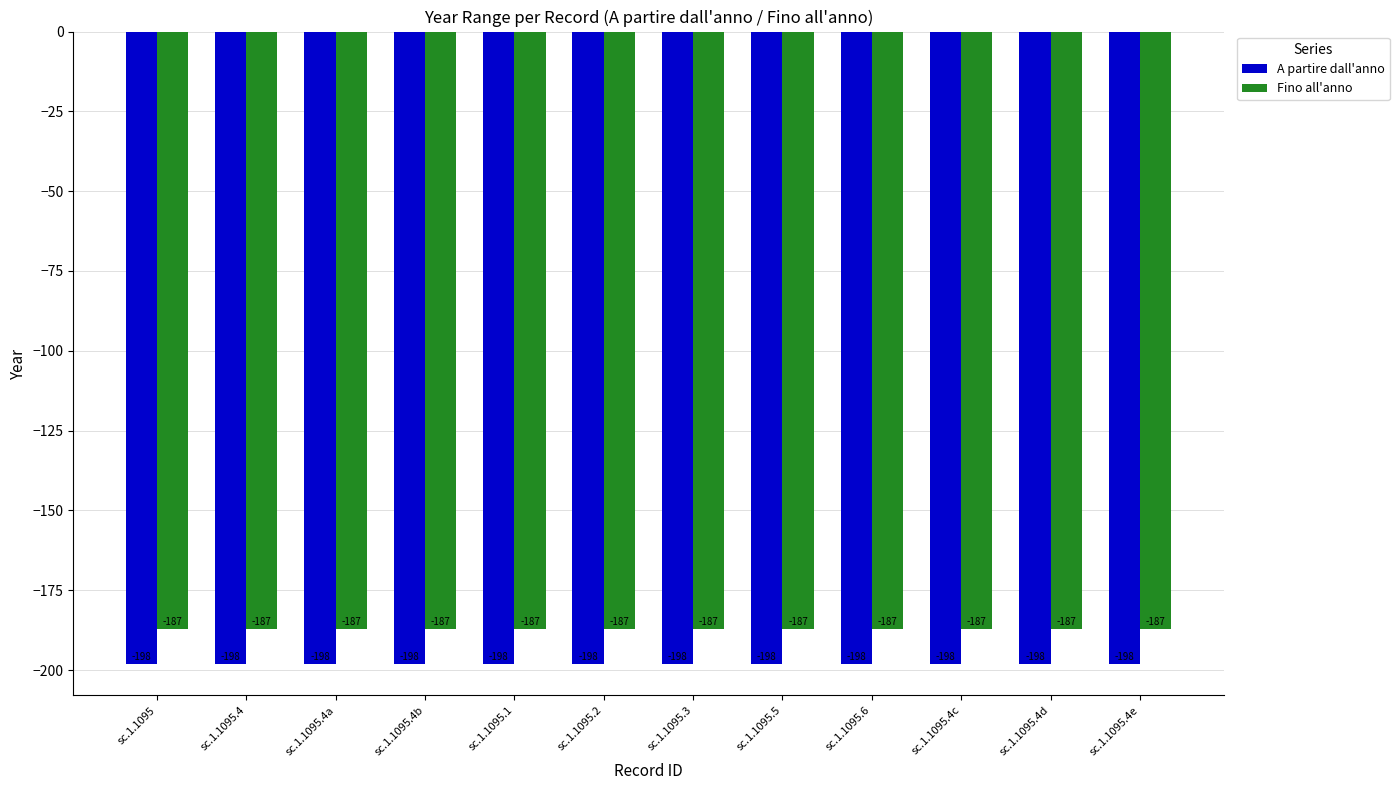

Reading right to left, extract all data points from this chart.

A partire dall'anno: -198	-198	-198	-198	-198	-198	-198	-198	-198	-198	-198	-198
Fino all'anno: -187	-187	-187	-187	-187	-187	-187	-187	-187	-187	-187	-187